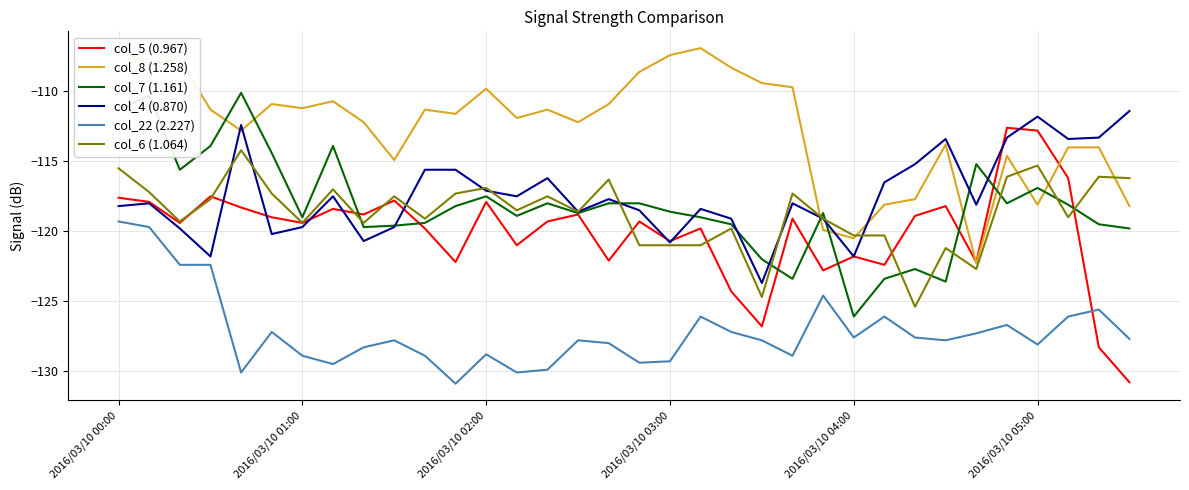

True or false: col_7 (1.161) and col_22 (2.227) cross at least once.

False